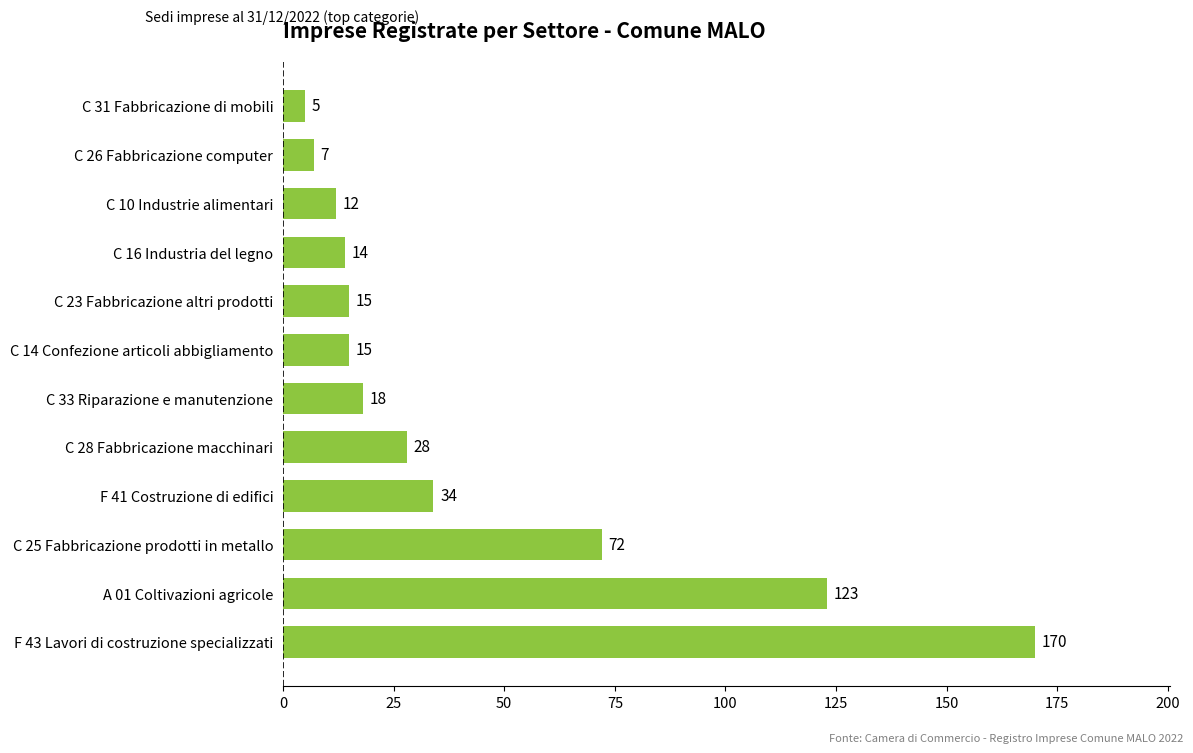

Reading top to bottom, transcribe all the data shown in this chart.

C 31 Fabbricazione di mobili=5	C 26 Fabbricazione computer=7	C 10 Industrie alimentari=12	C 16 Industria del legno=14	C 23 Fabbricazione altri prodotti=15	C 14 Confezione articoli abbigliamento=15	C 33 Riparazione e manutenzione=18	C 28 Fabbricazione macchinari=28	F 41 Costruzione di edifici=34	C 25 Fabbricazione prodotti in metallo=72	A 01 Coltivazioni agricole=123	F 43 Lavori di costruzione specializzati=170